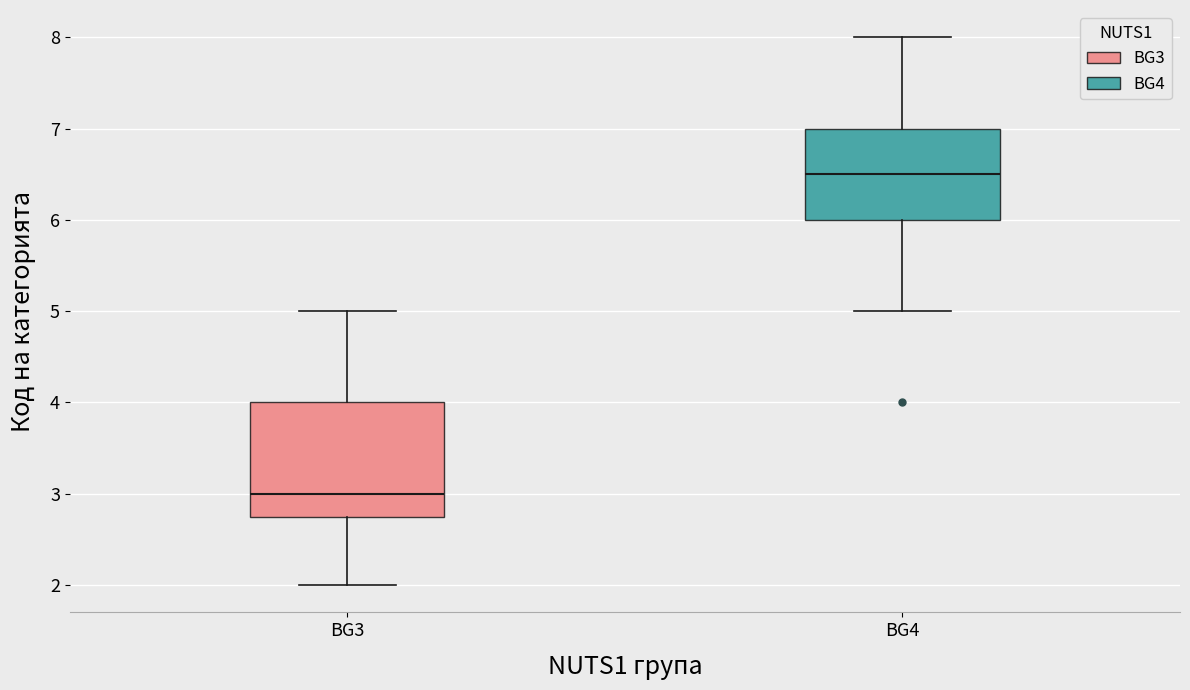

Reading left to right, transcribe this box plot: for each box, give where its median line is, the range the box spans, and where its two whiskers end, as read against the y-axis. The values are not printed on the chart, so give them approximately, as read against the axis.

BG3: median 3.0, box 2.8 to 4.0, whiskers 2.0 to 5.0
BG4: median 6.5, box 6.0 to 7.0, whiskers 5.0 to 8.0